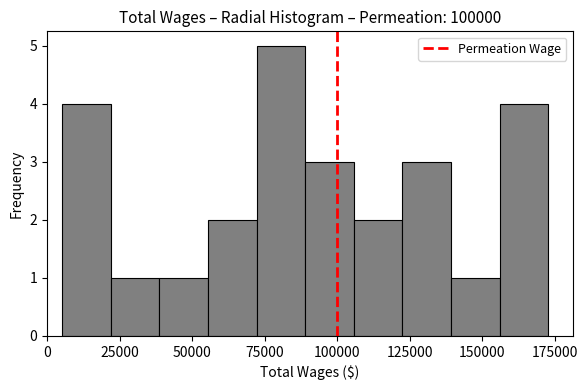

Around what value on the x-axis is the tallest bar? Give the approximate position of its centre, as read against the axis.

80000